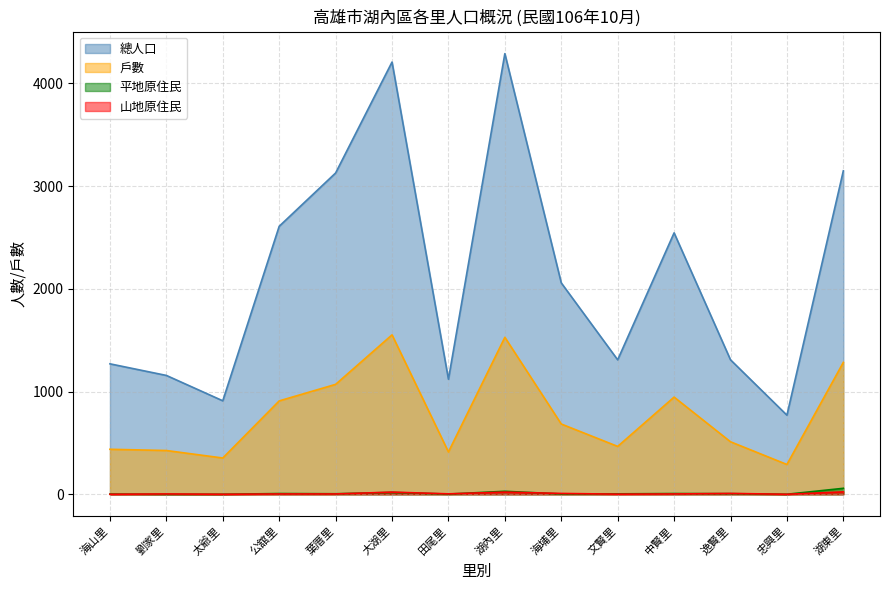

What are all the series names shown in the legend?

總人口, 戶數, 平地原住民, 山地原住民